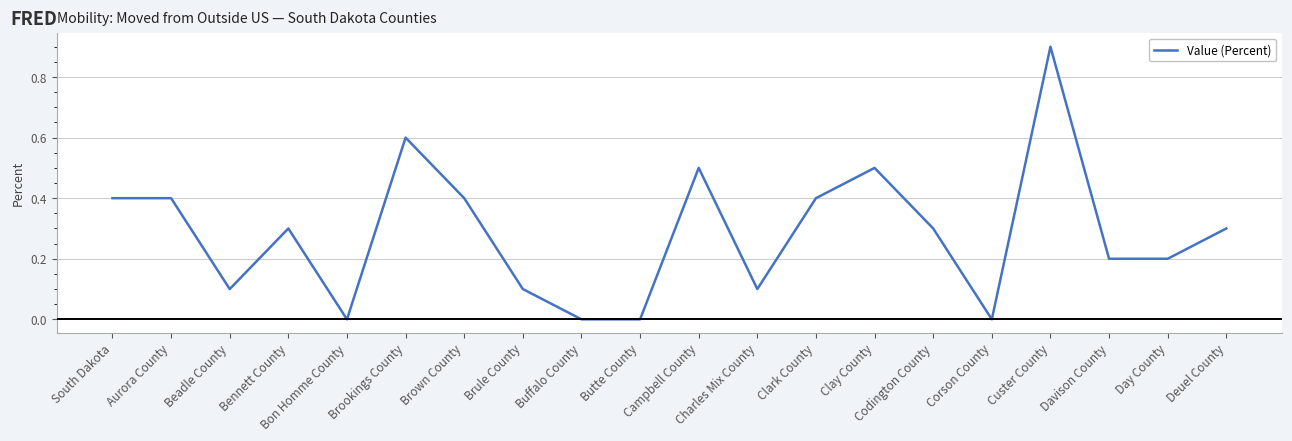

What is the approximate value at Aurora County?

0.4